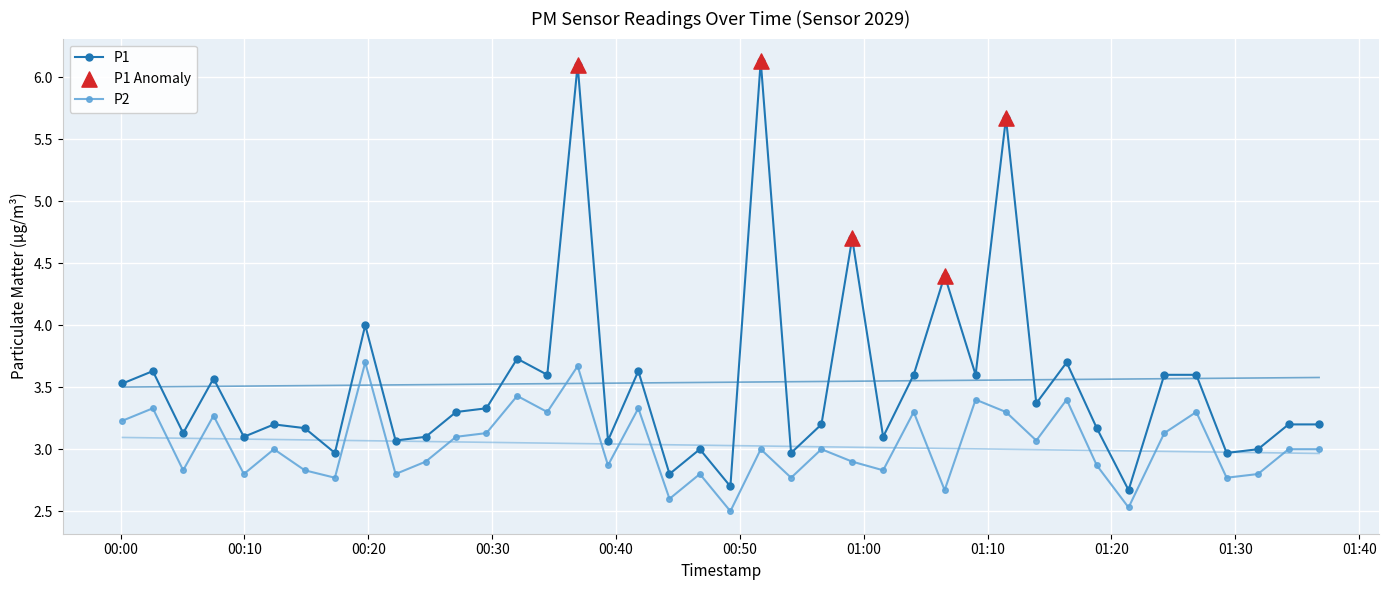

Which series contains the highest Y value?

P1